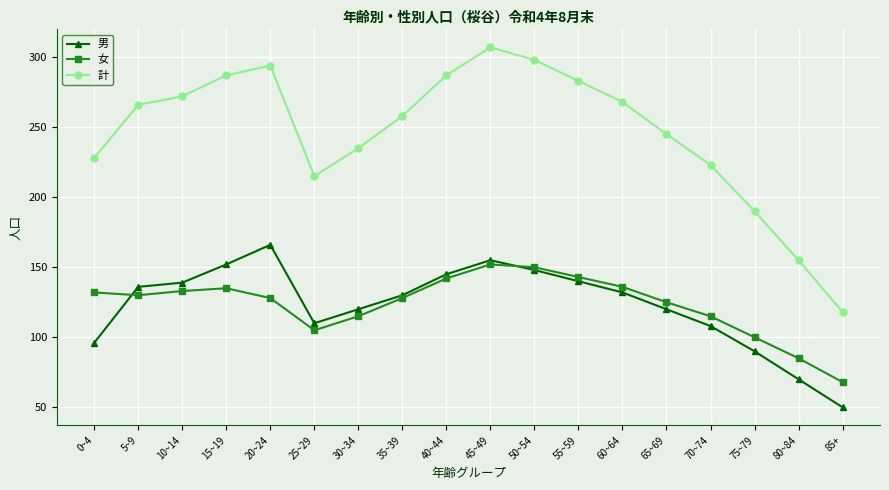

How many data points in 計 are less than 266?

9